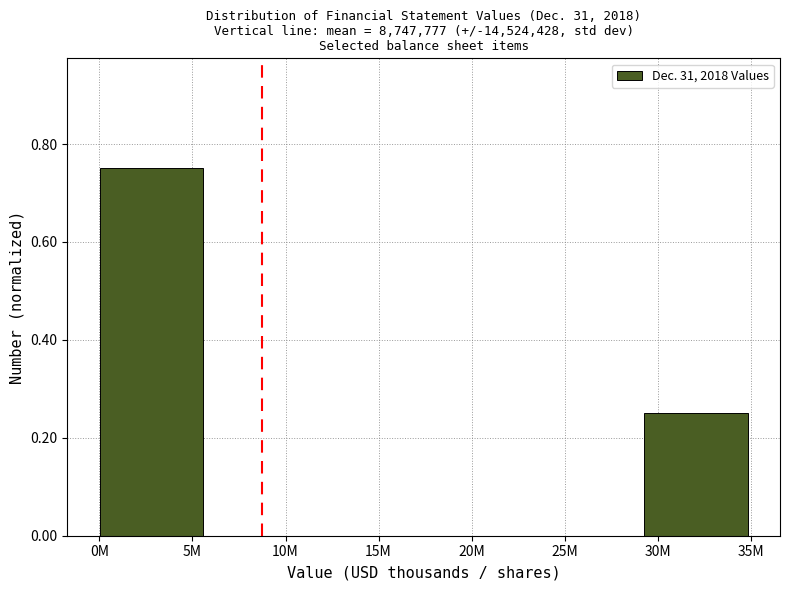

What is the sum of all values?

1.0